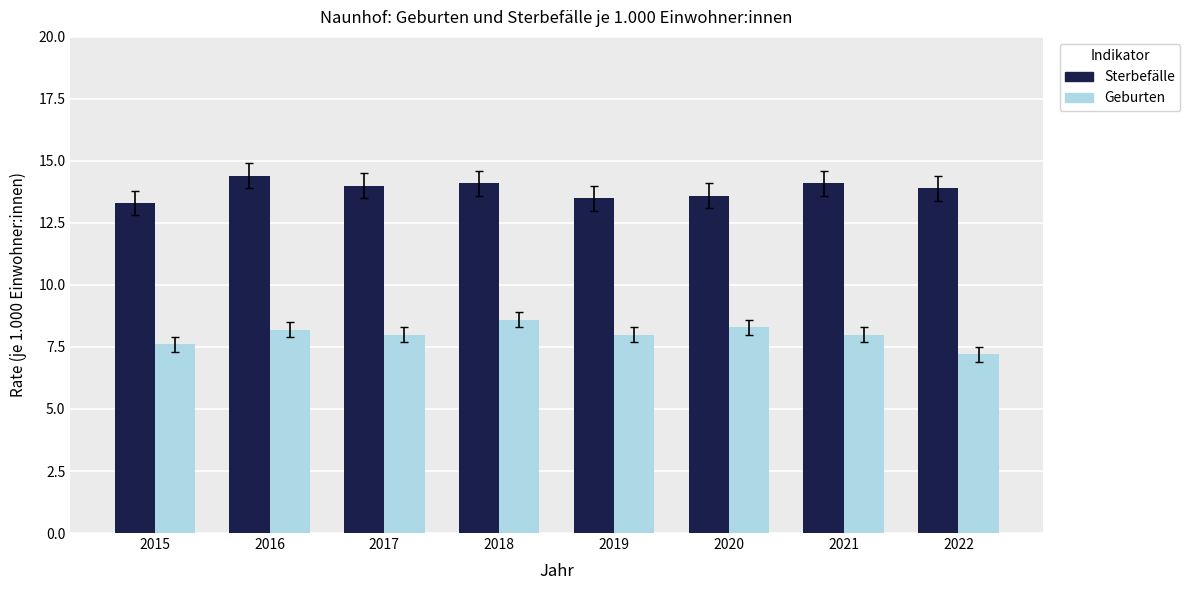

Is the value of Geburten at 2021 greater than the value of Sterbefälle at 2017?

No